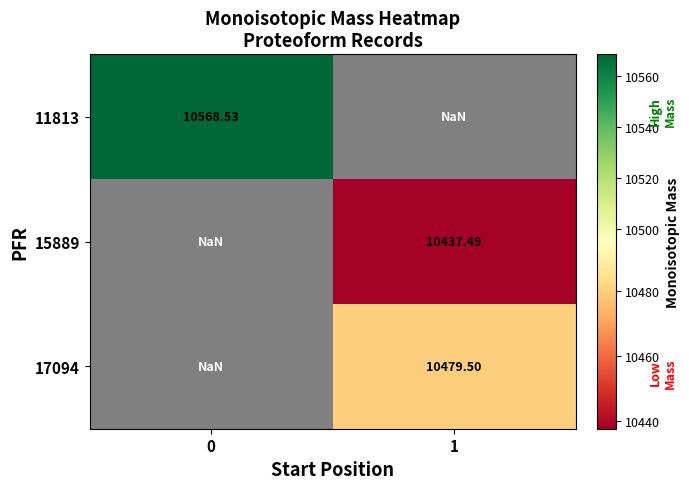

Which has a higher value, 0 or 1?

1